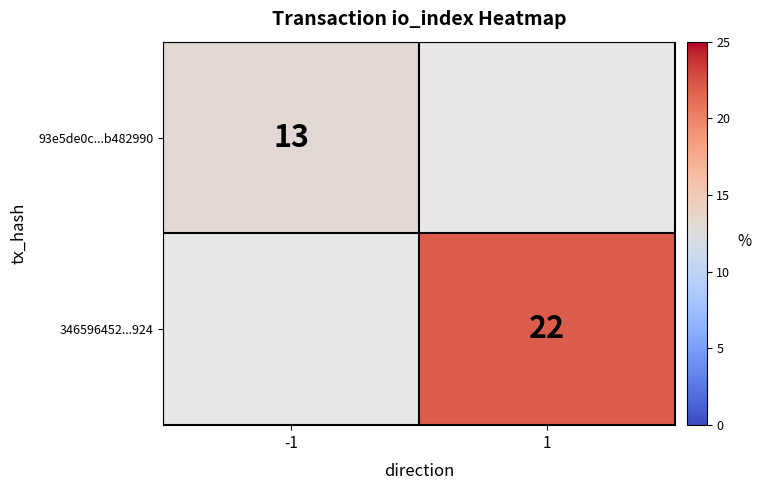

Is it true that 93e5de0c...b482990 equals 13 at -1?

True